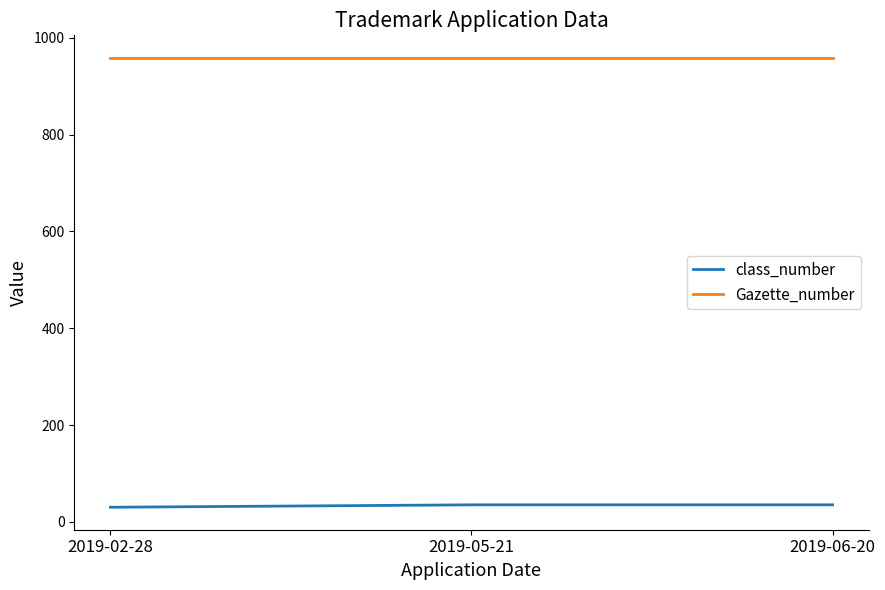

What are all the series names shown in the legend?

class_number, Gazette_number